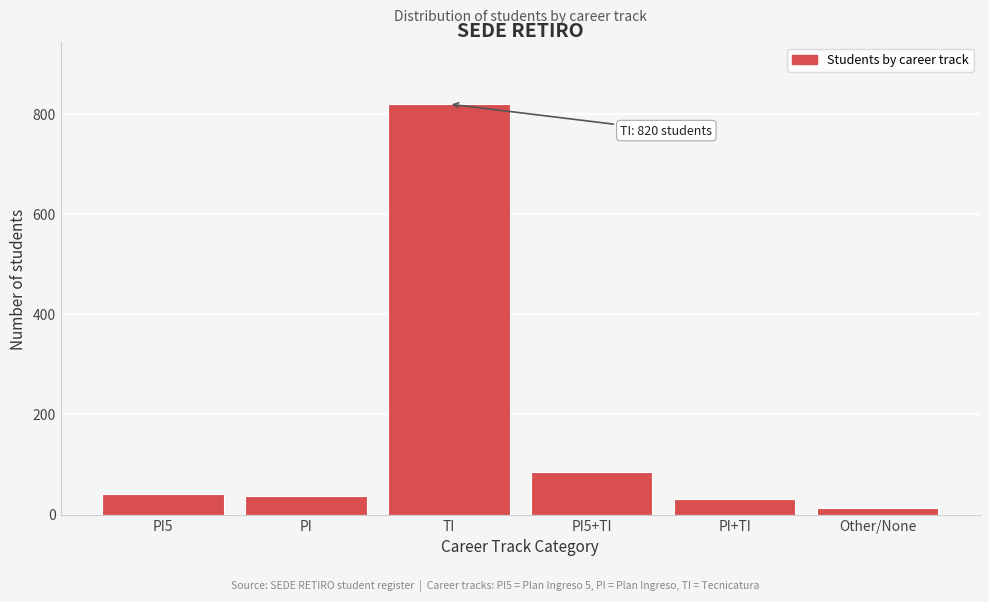

Reading right to left, extract all data points from this chart.

13	32	85	820	38	42